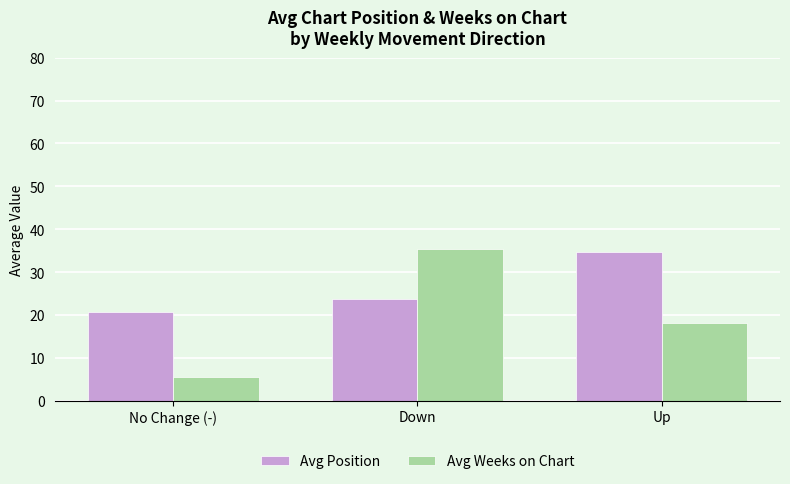

What is the difference between the Avg Weeks on Chart values at Up and Down?

17.2